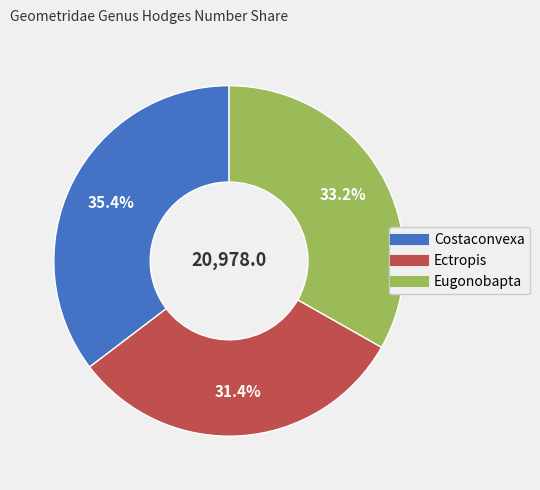

To the nearest percent, what is the average slice percentage?

33%